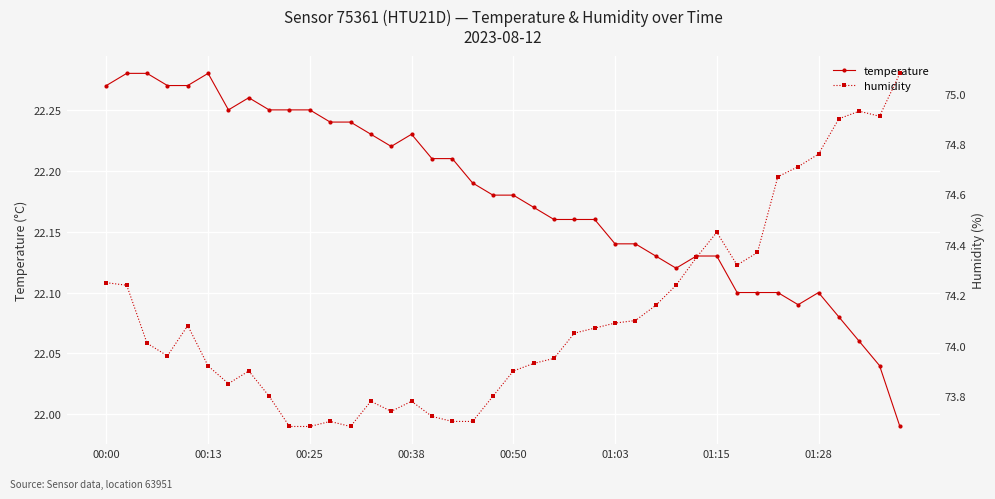

True or false: humidity and temperature intersect in this chart.

False